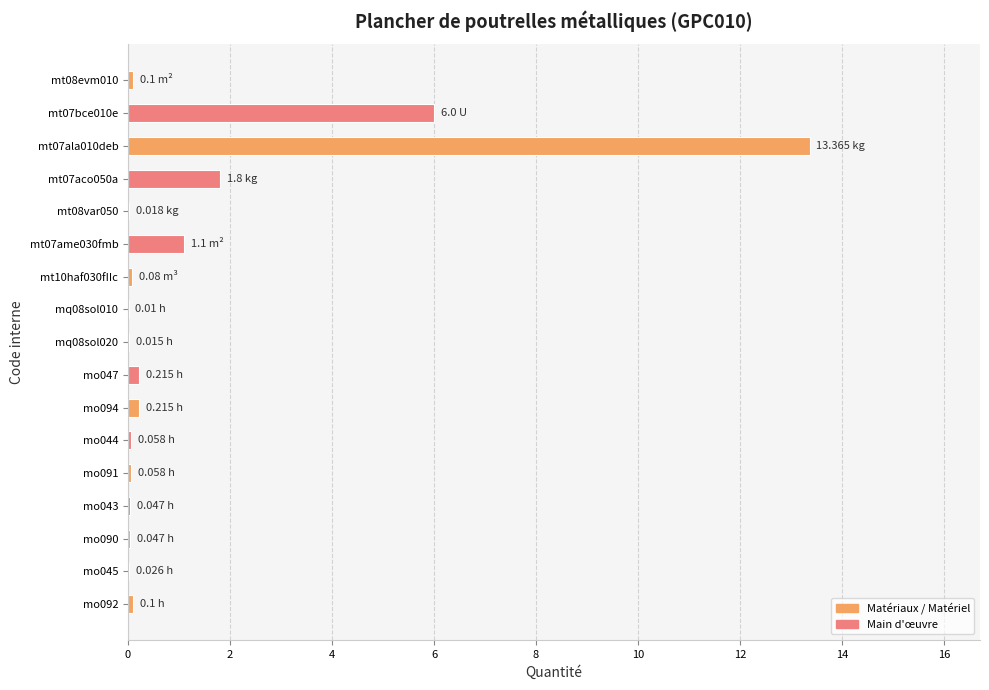

What is the sum of all values?

23.3